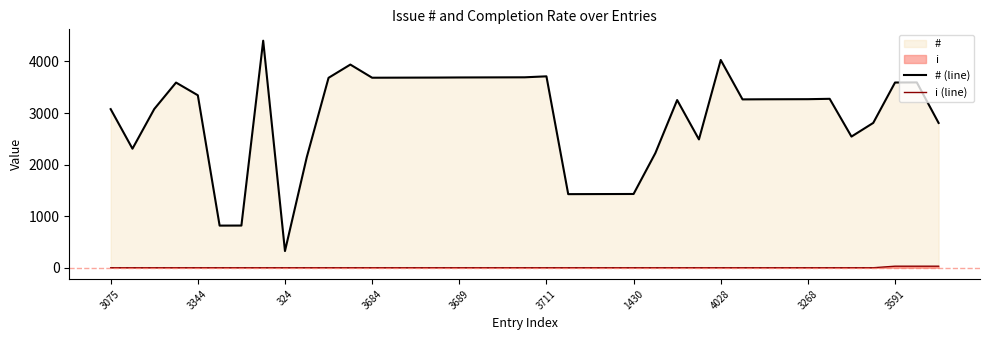

What is the sum of all i (line) values?

90